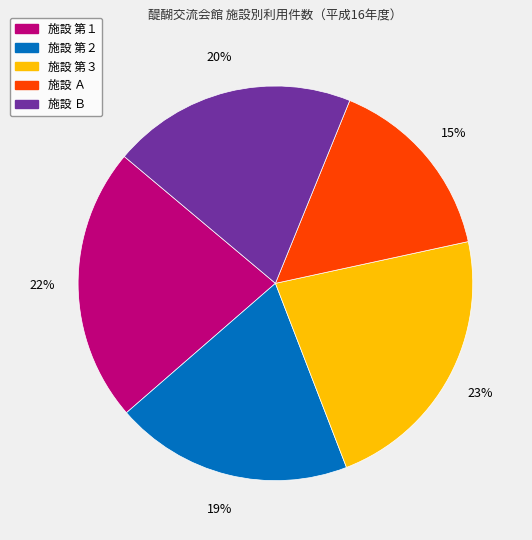

Is there a majority slice in this chart?

No